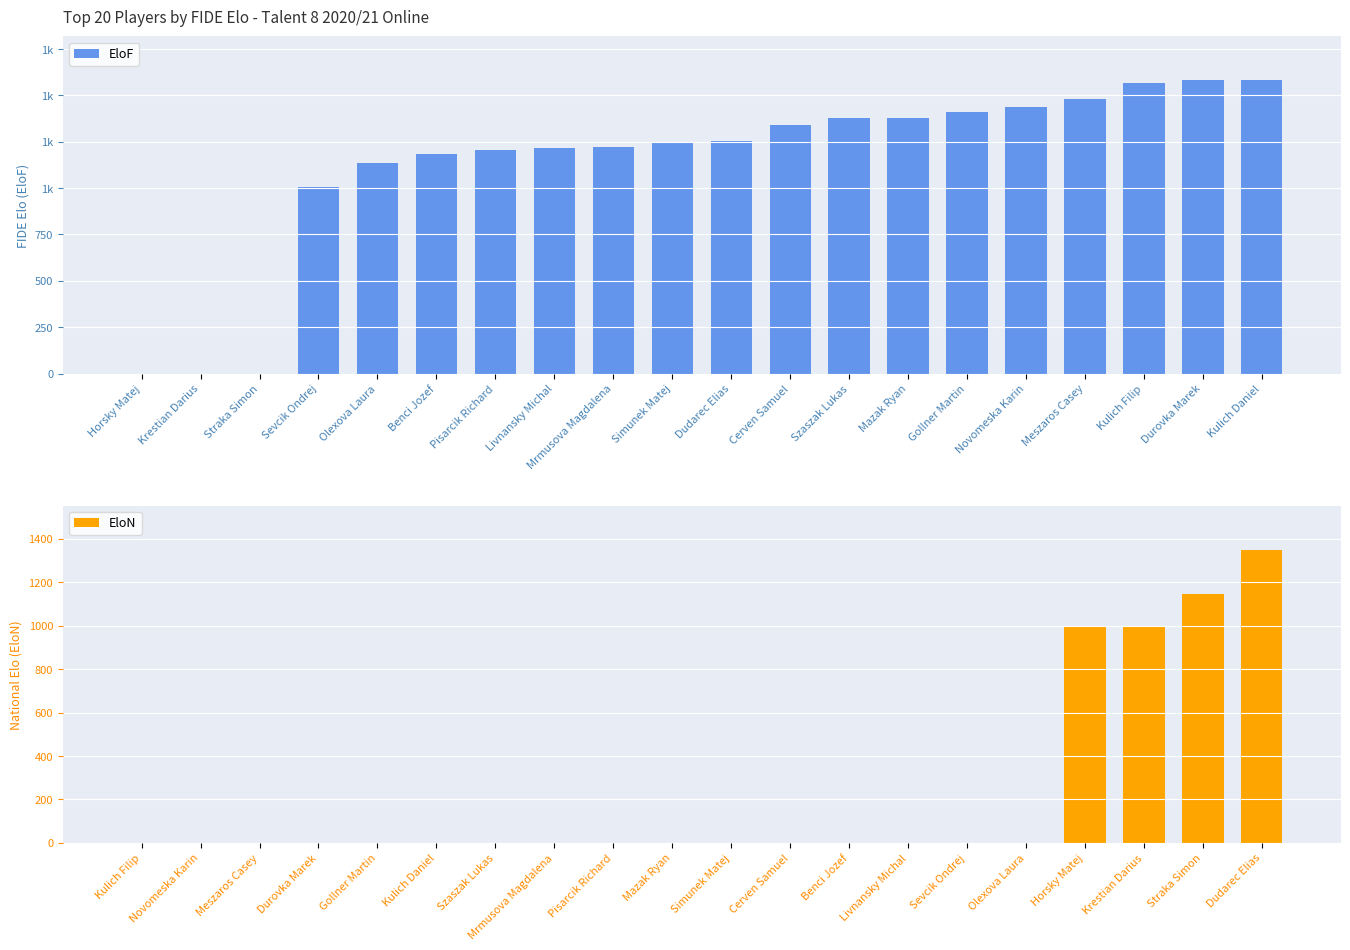

Which series has the largest total across all categories?

EloF